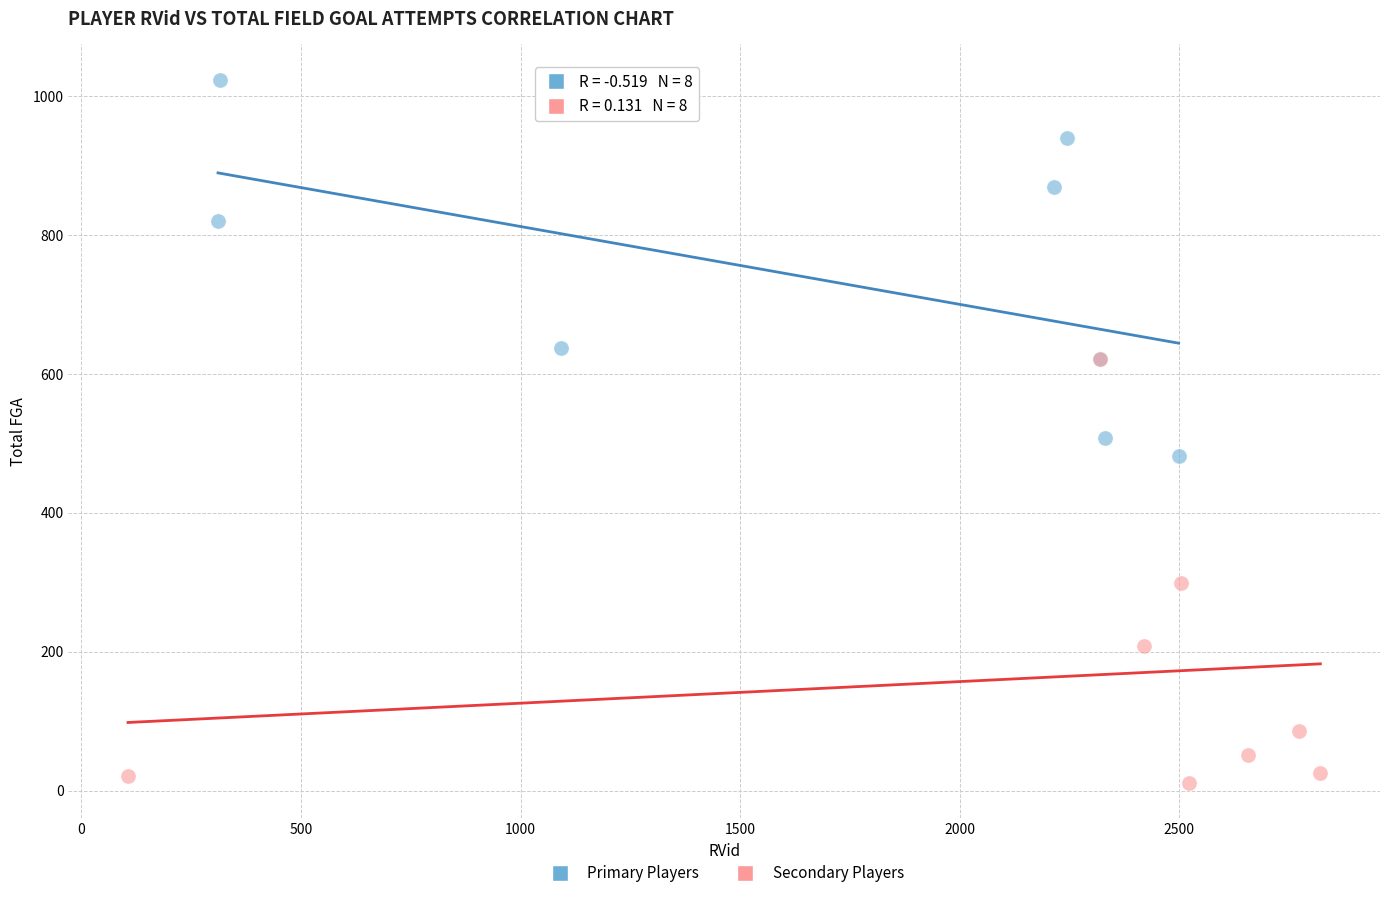

Which series has the largest Y range (max minus min)?

Secondary Players